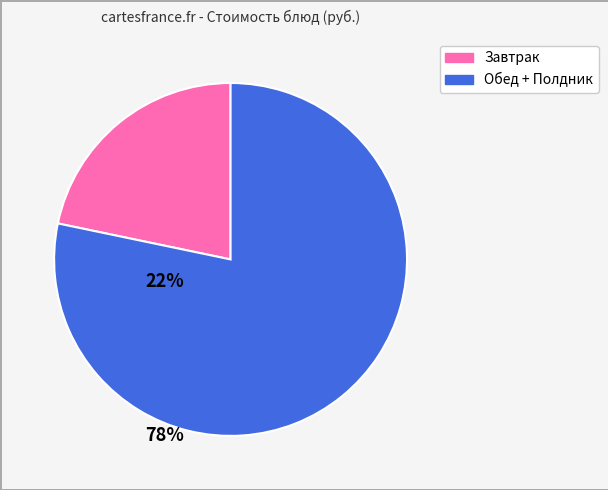

Is there a majority slice in this chart?

Yes